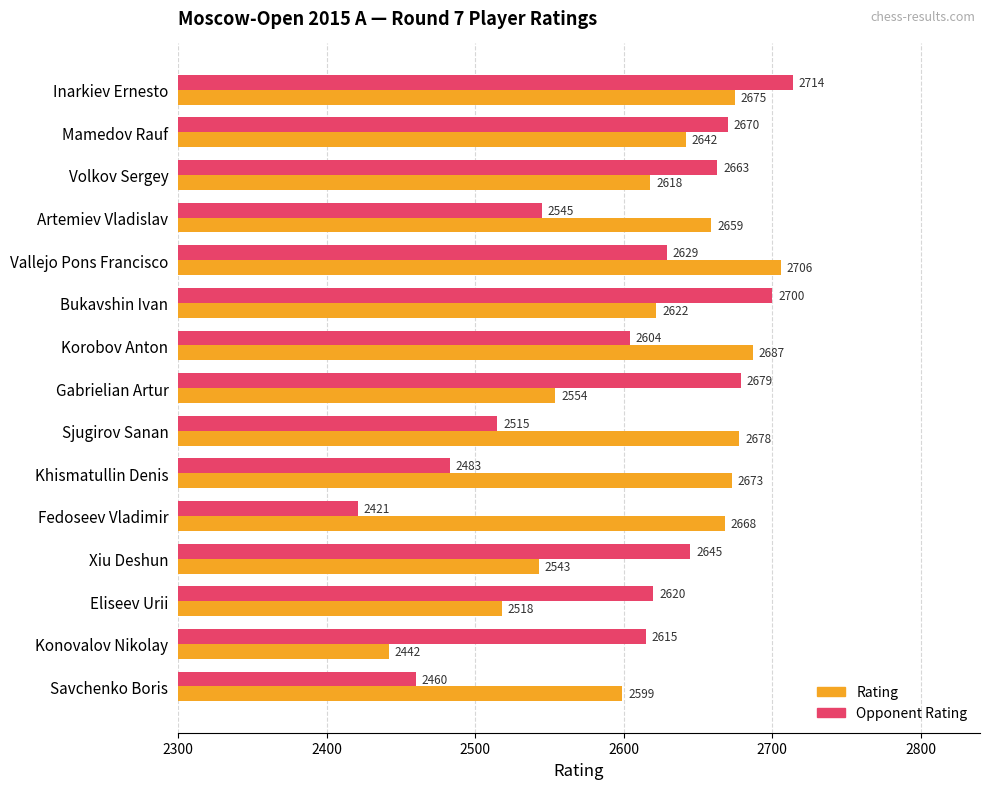

What value does the Rating series have at Konovalov Nikolay?

2442